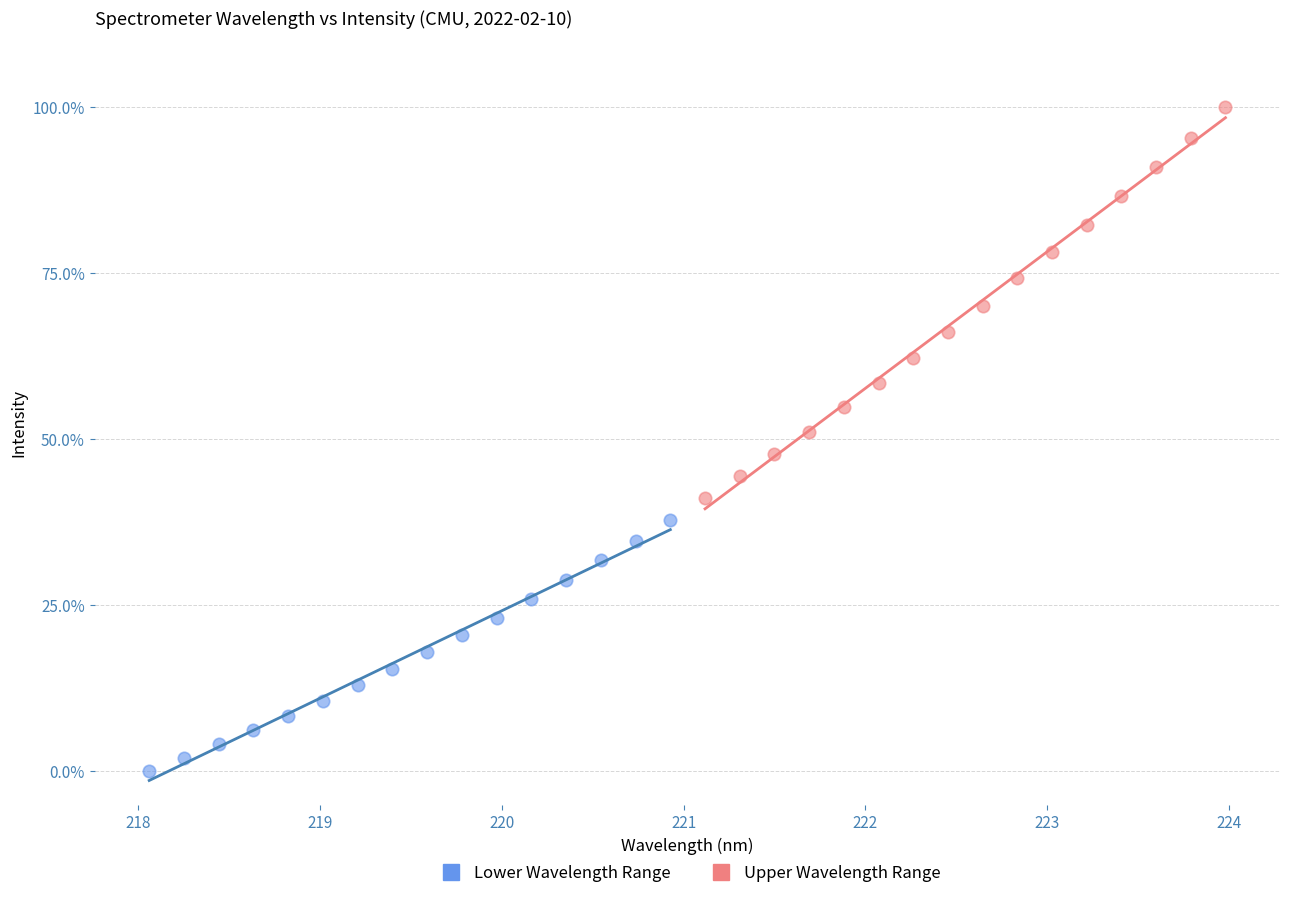

Which series has the widest spread of Y values?

Upper Wavelength Range